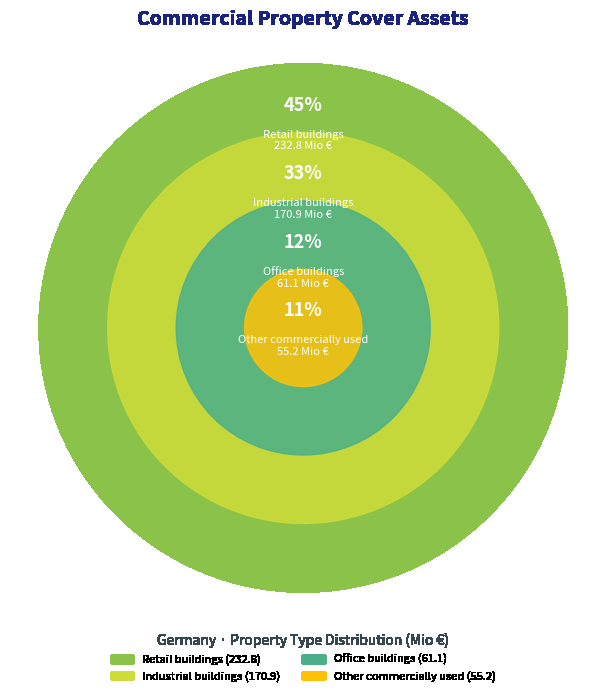

Do Industrial buildings and Other commercially used together represent more than half of the pie?

No